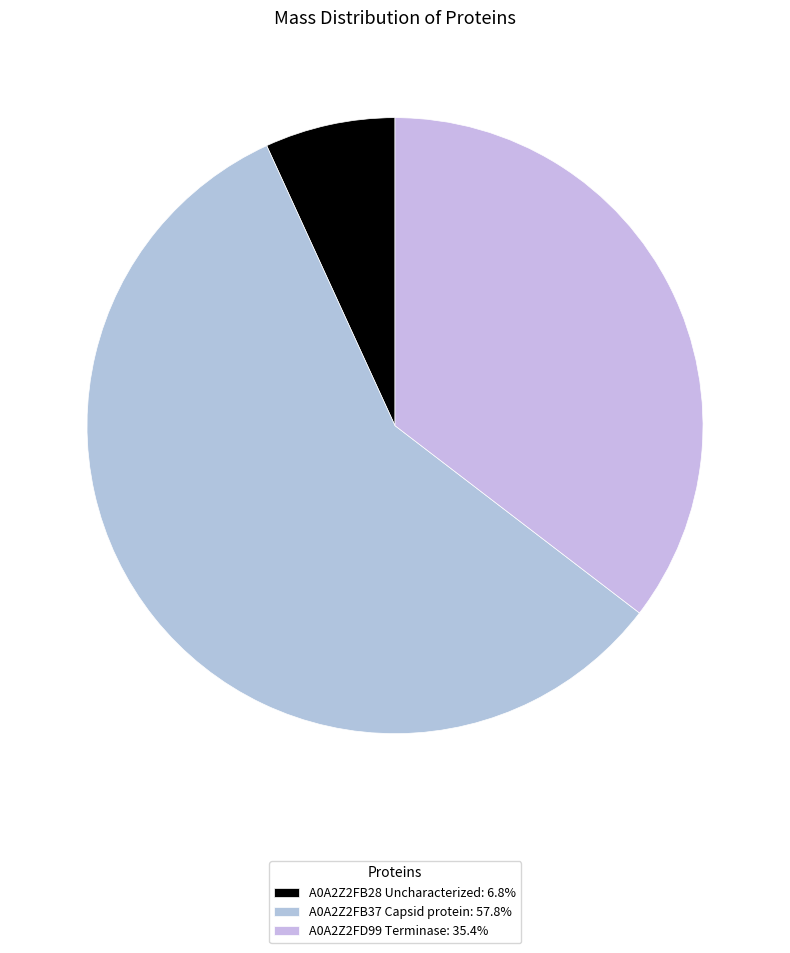

To the nearest percent, what portion does A0A2Z2FB28 Uncharacterized represent?

7%